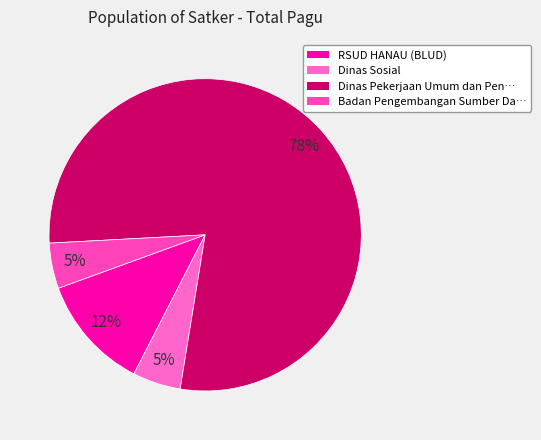

Which slice is the largest?

Dinas Pekerjaan Umum dan Penataan Ruang